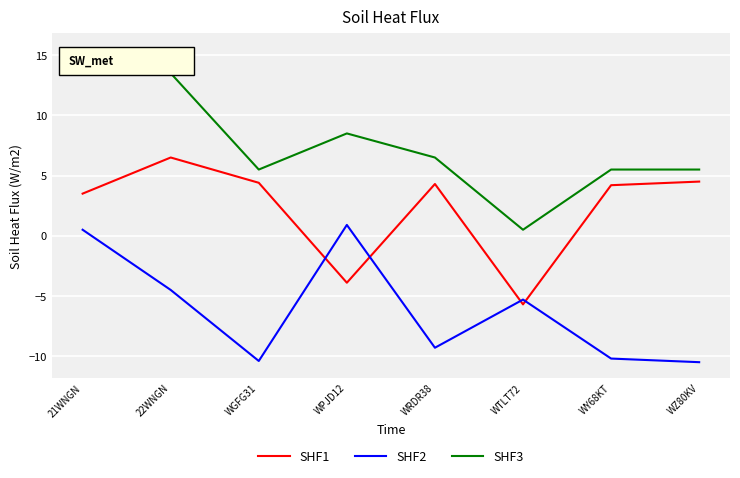

Which series has the largest total across all categories?

SHF3